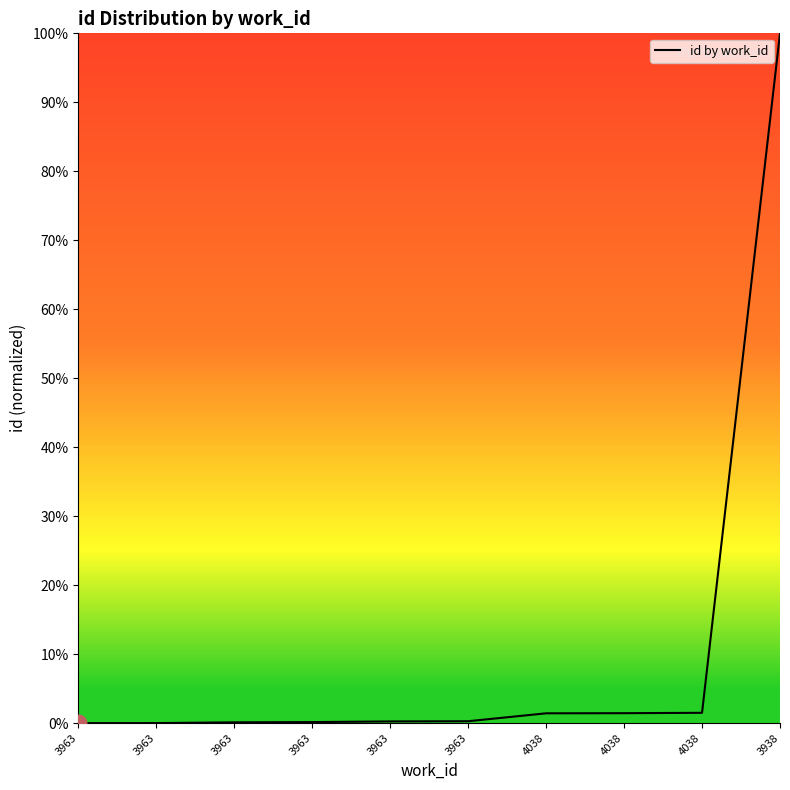

Does the chart have visible grid lines?

No